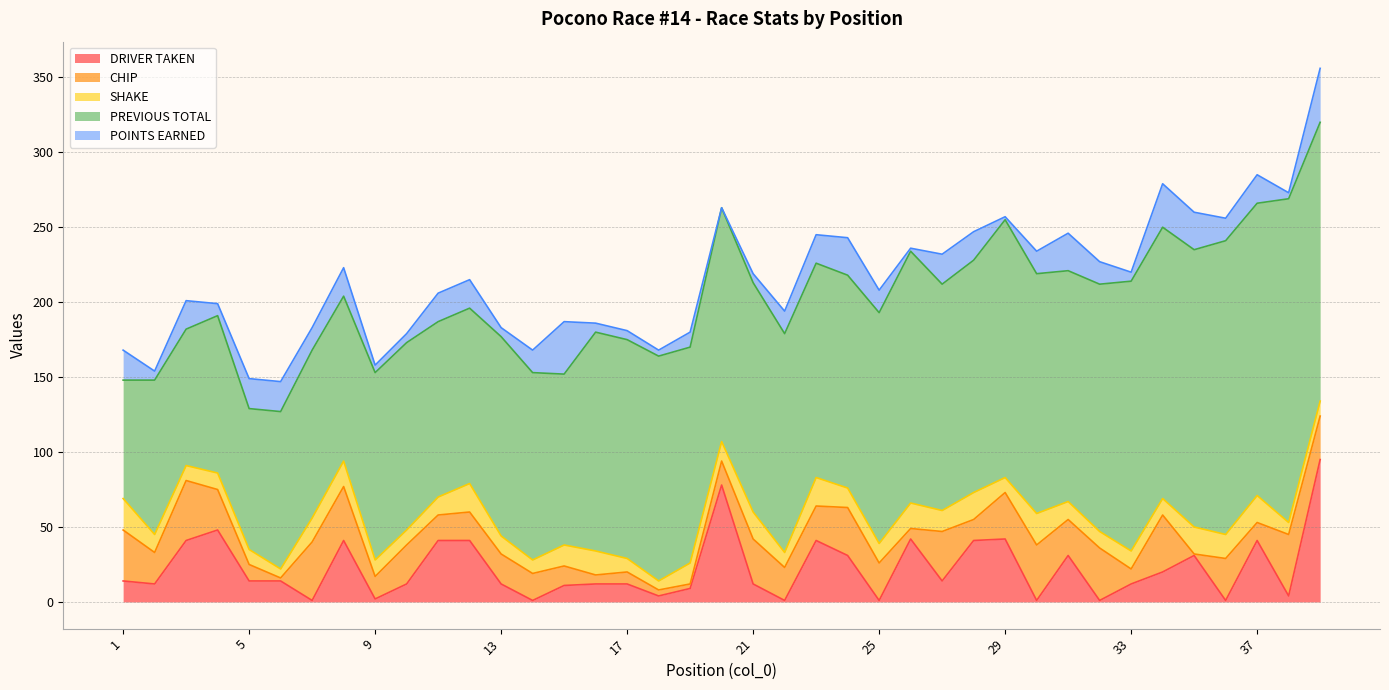

How many values in the CHIP series are below 22?

19